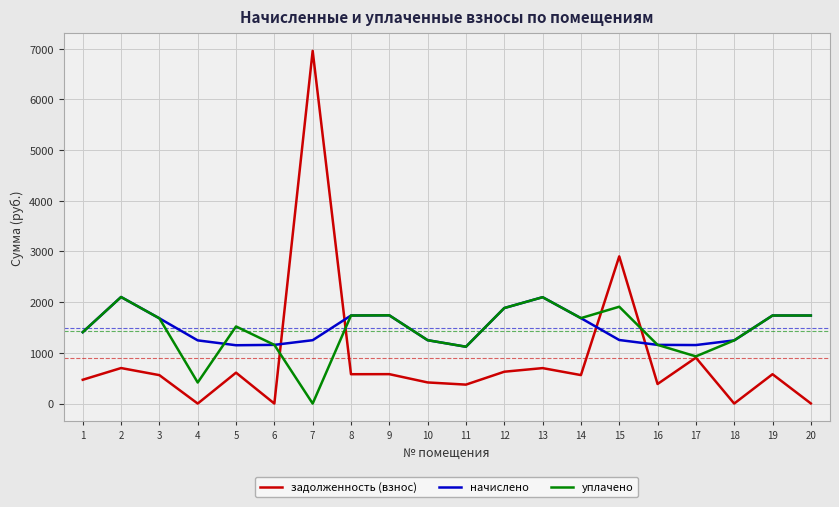

Rank the series at 7 from lowest to highest value.

уплачено, начислено, задолженность (взнос)